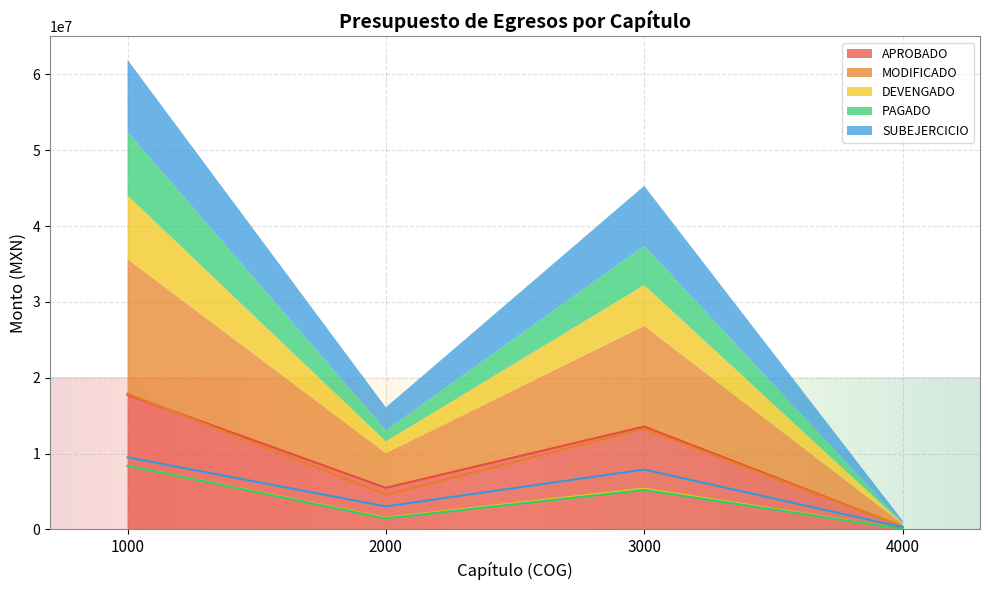

Which series has the widest spread of values?

MODIFICADO